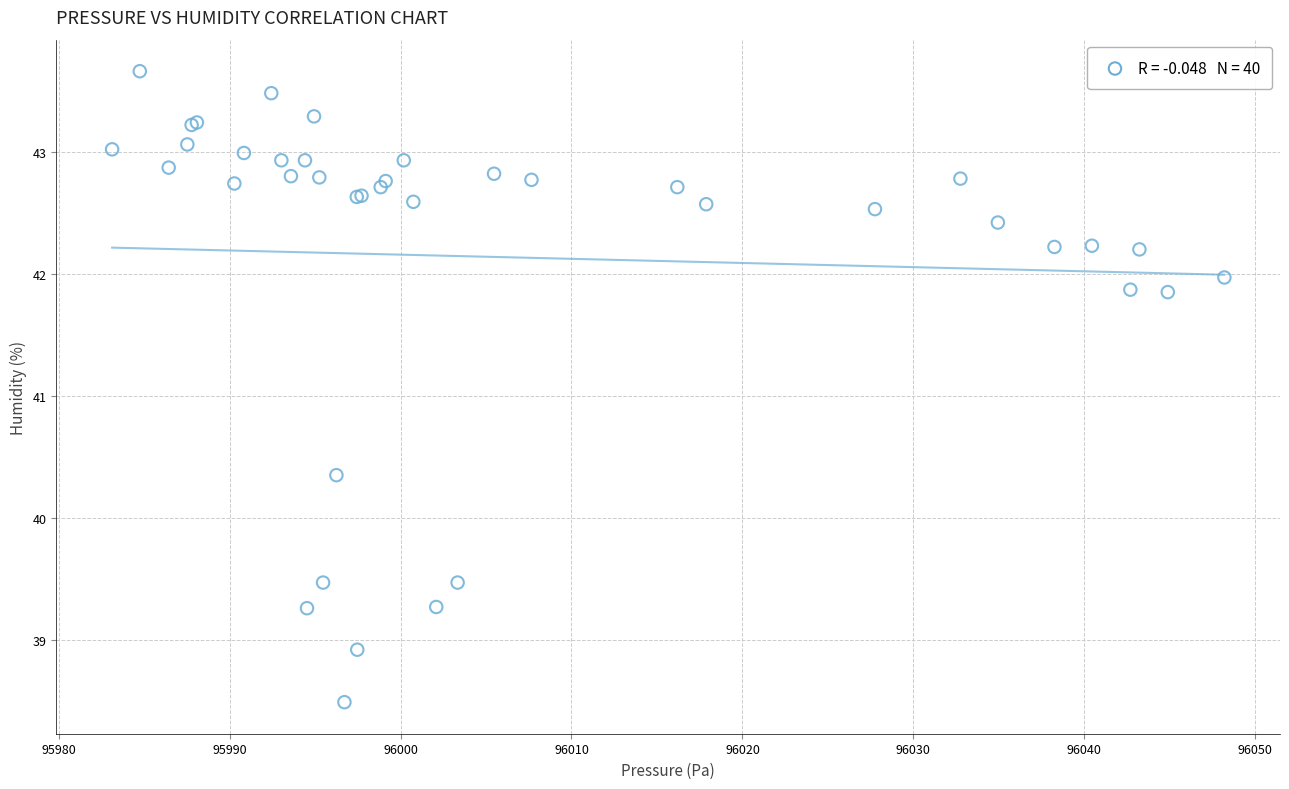

What Y value in the scatter plot is closest to 41?

40.4